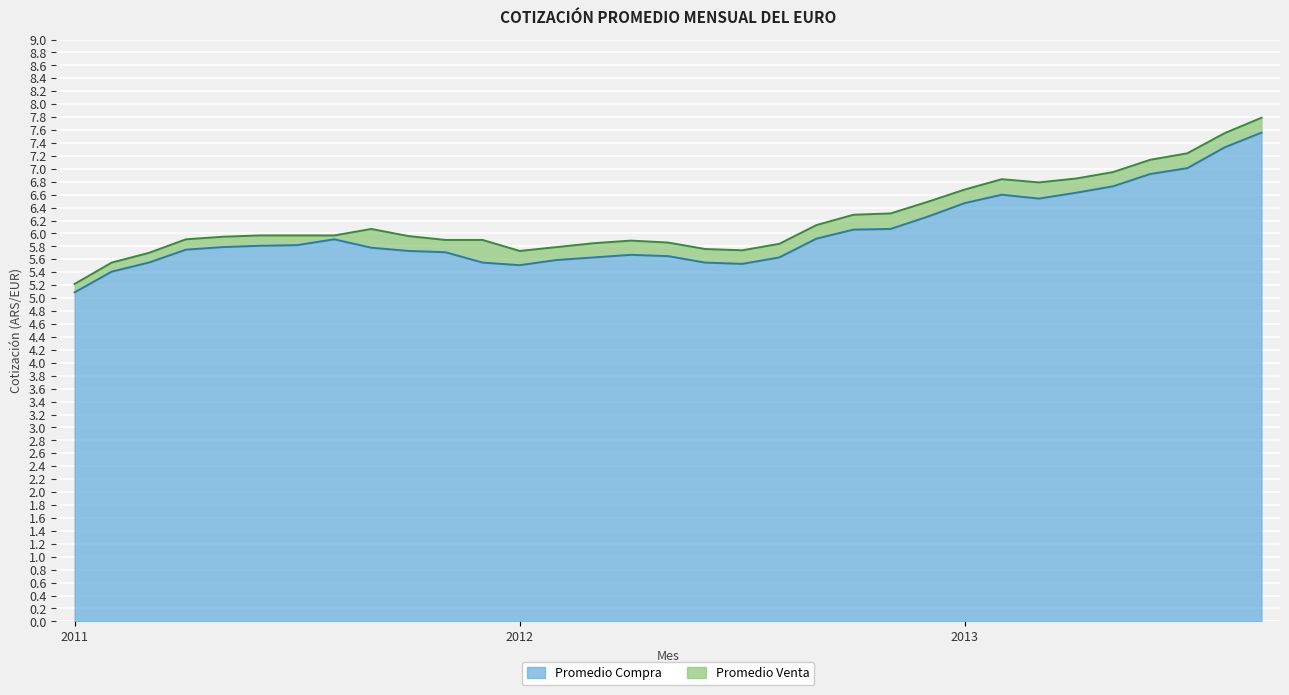

Which category has the lowest value in the Promedio Compra series?

2011